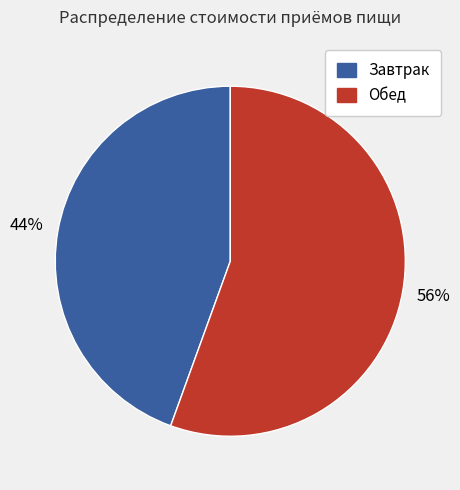

Count the number of slices in the pie.

2